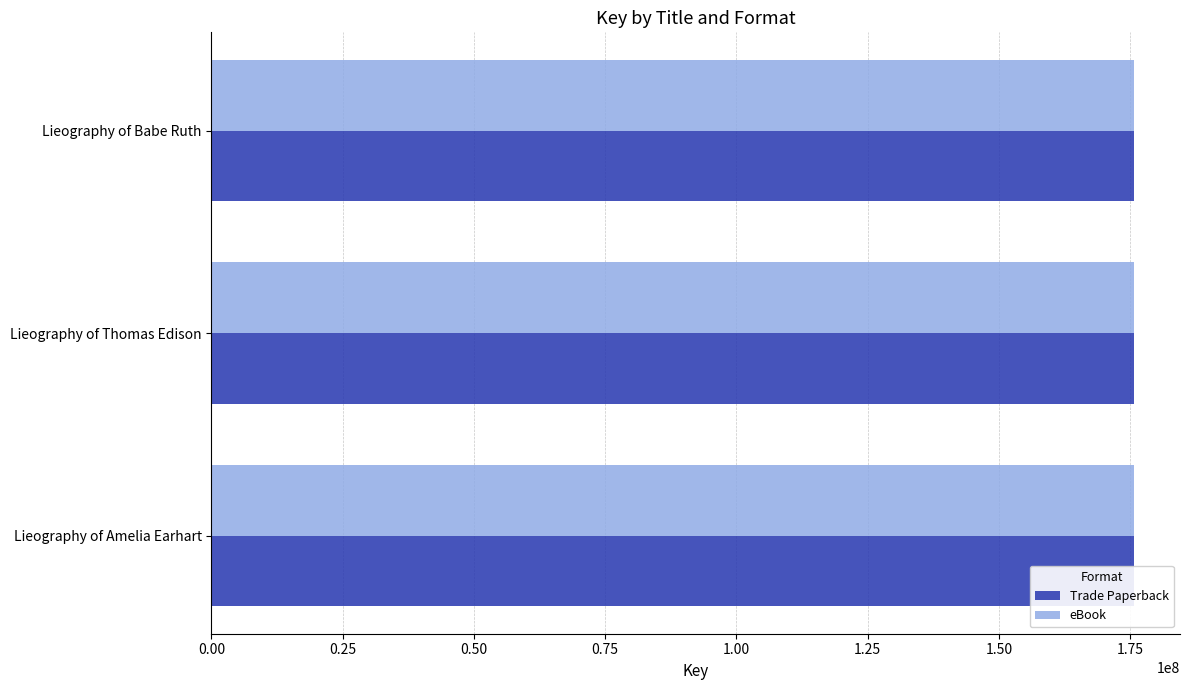

Reading right to left, transcribe all the data shown in this chart.

Trade Paperback: 175669048	175670122	175670125
eBook: 175669048	175670122	175670125